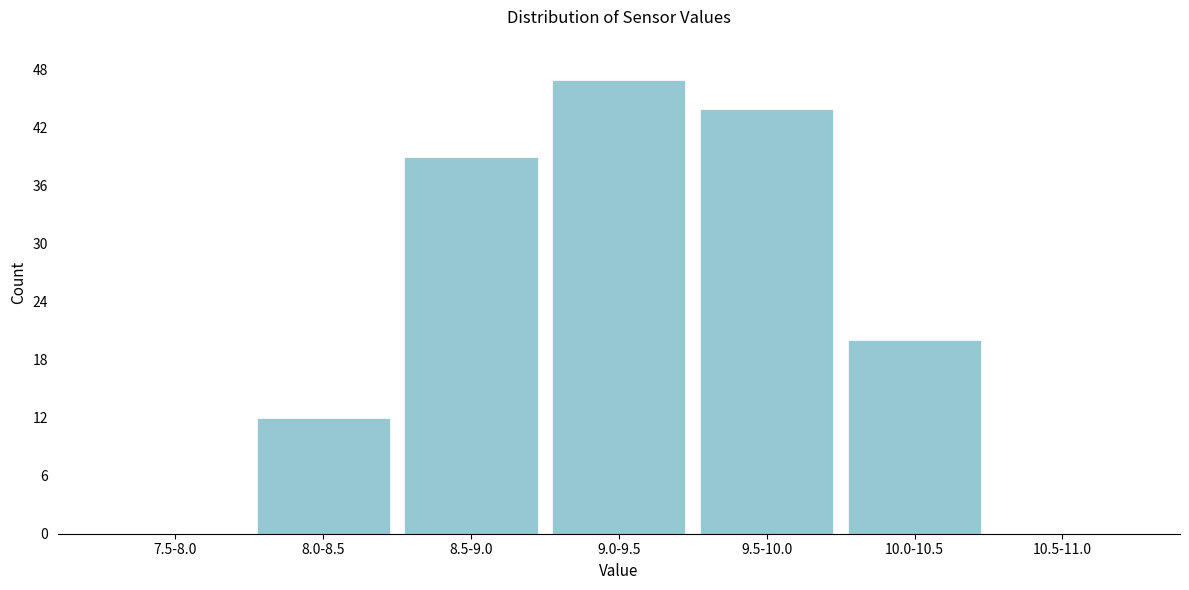

Reading left to right, what are all the values shown in this chart?

7.5-8.0=0	8.0-8.5=12	8.5-9.0=39	9.0-9.5=47	9.5-10.0=44	10.0-10.5=20	10.5-11.0=0